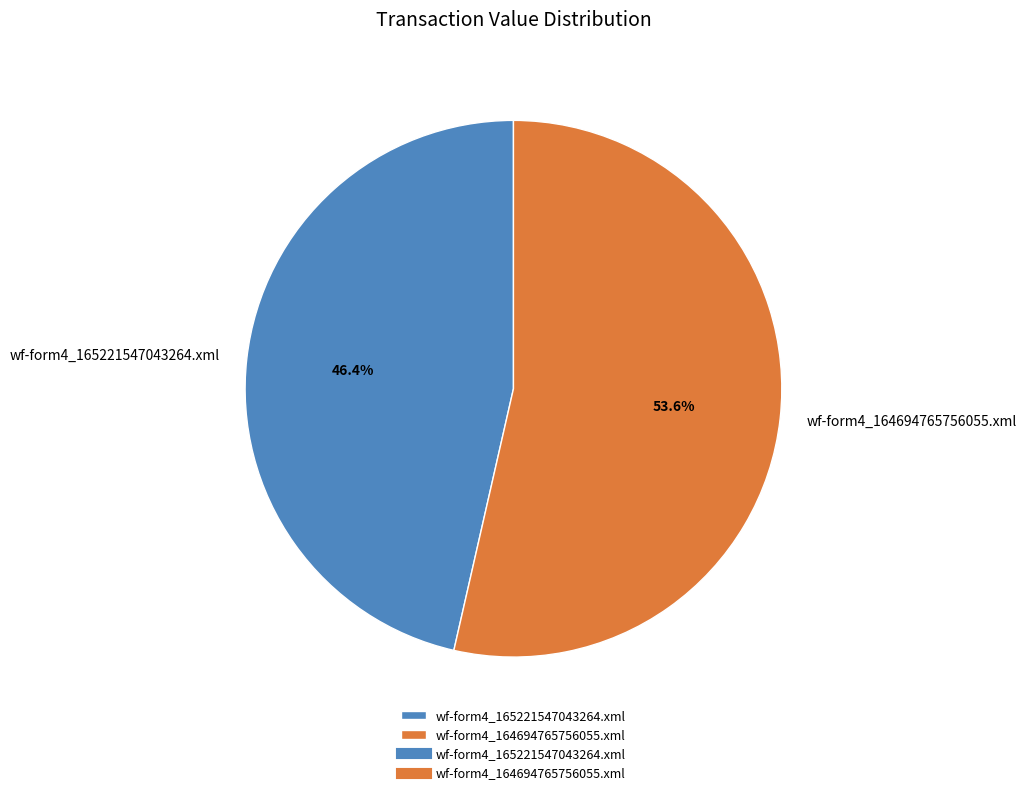

To the nearest percent, what is the difference between the wf-form4_164694765756055.xml and wf-form4_165221547043264.xml slice percentages?

7%